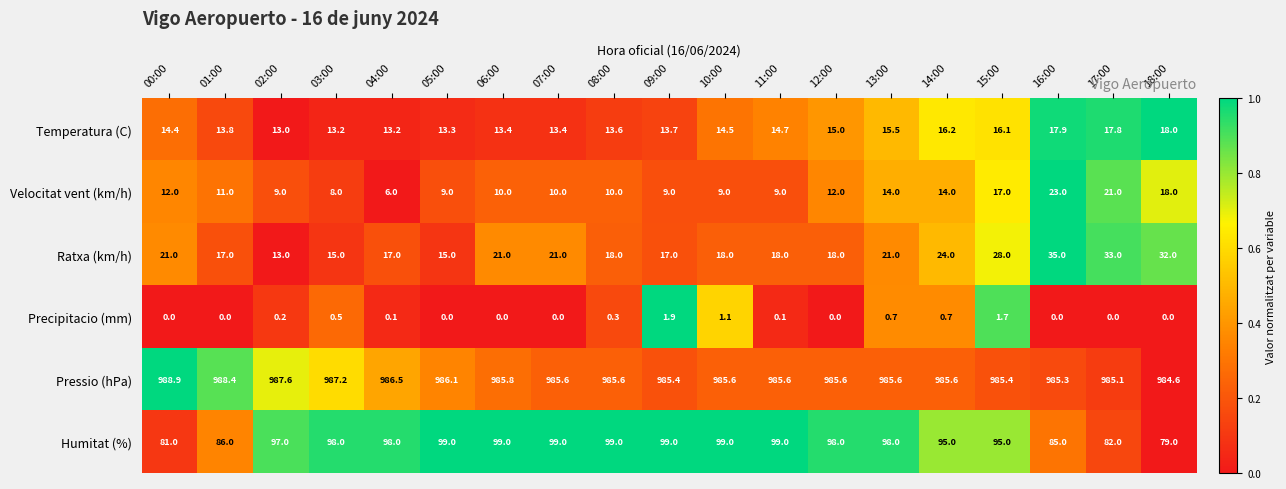

At which category is the sum across all series the highest?

16:00